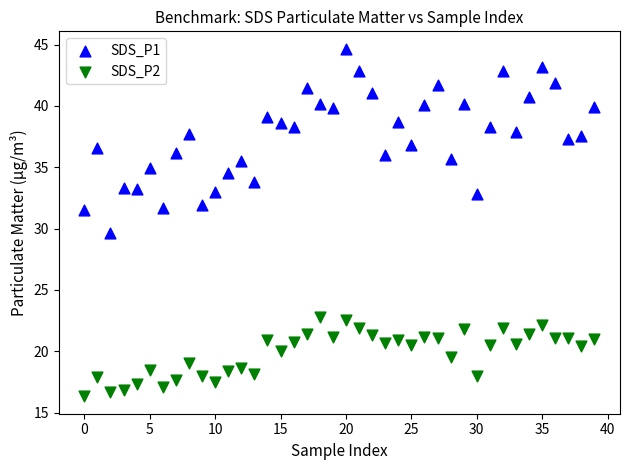

Which series reaches the maximum Y coordinate?

SDS_P1